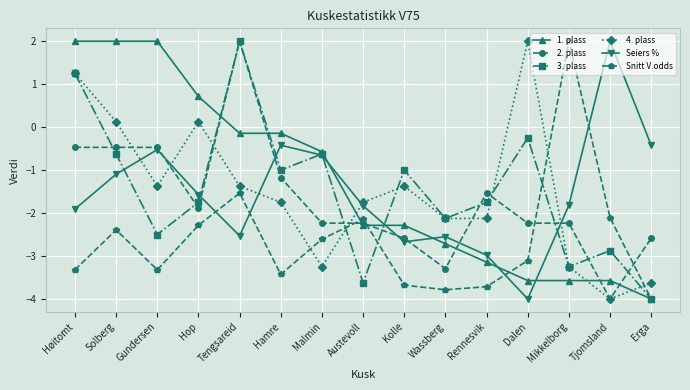

Where does the Snitt V.odds series first go above -3?

Solberg